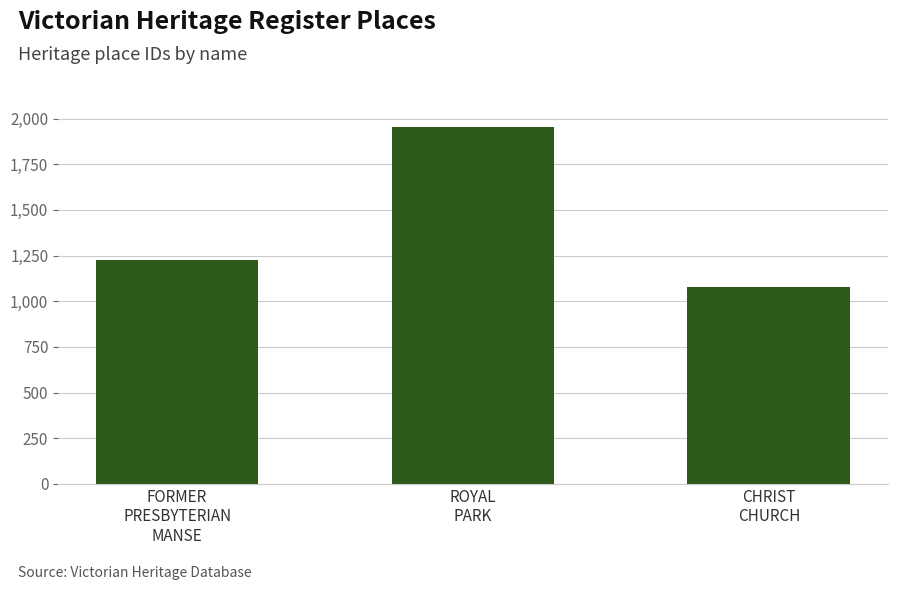

Where is the data nearest to the value 1517?

FORMER
PRESBYTERIAN
MANSE